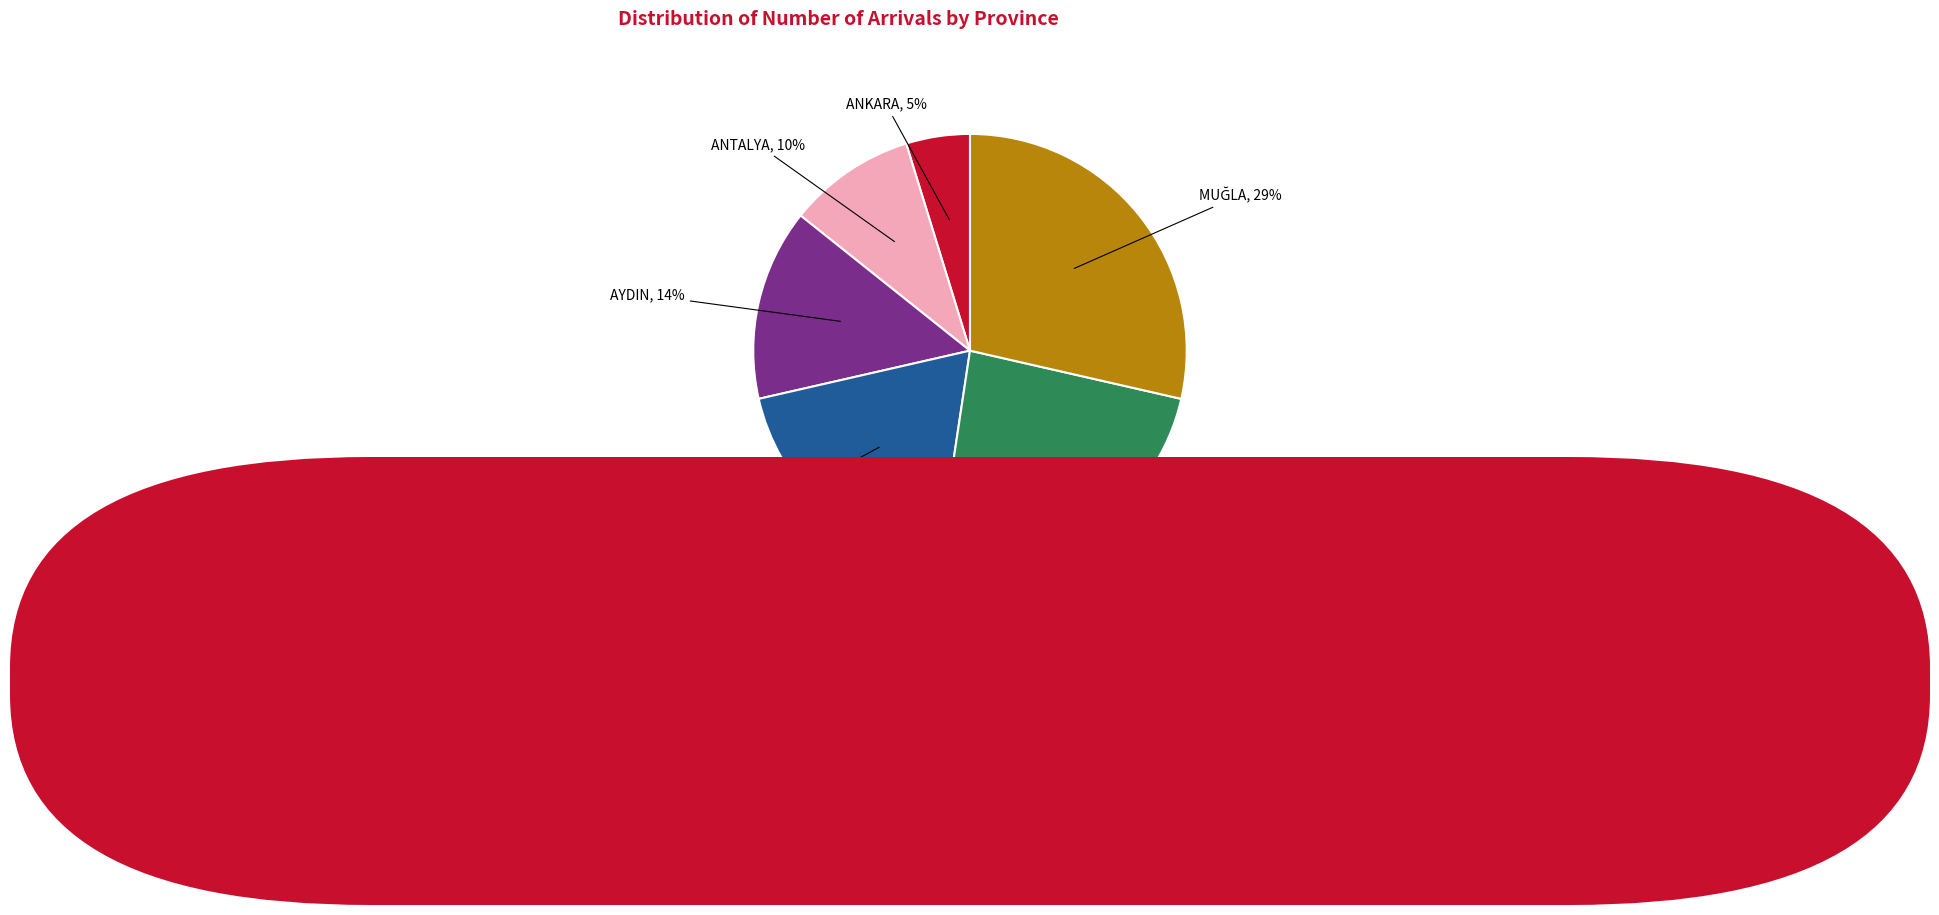

Between ANTALYA and AYDIN, which is larger?

AYDIN